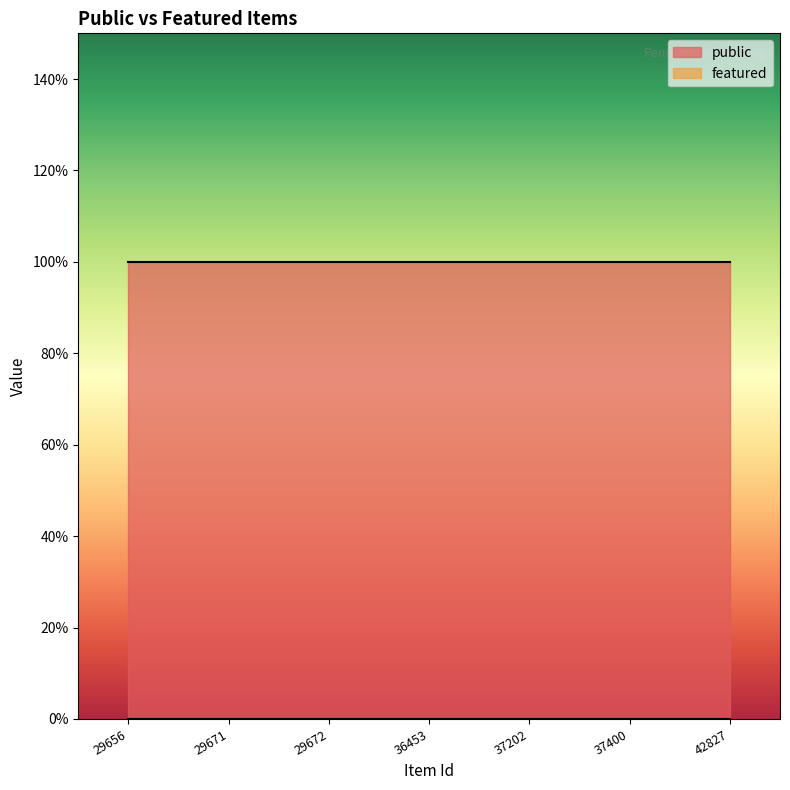

Reading left to right, extract all data points from this chart.

public: 1	1	1	1	1	1	1
featured: 0	0	0	0	0	0	0